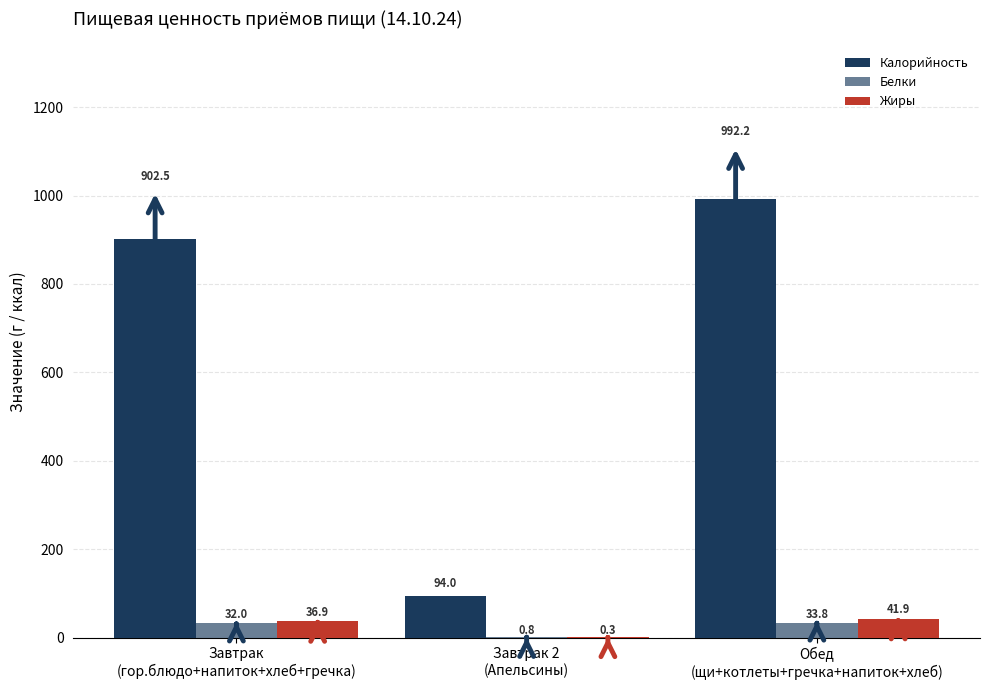

The value of Белки at Завтрак 2
(Апельсины) is 0.5. True or false?

False